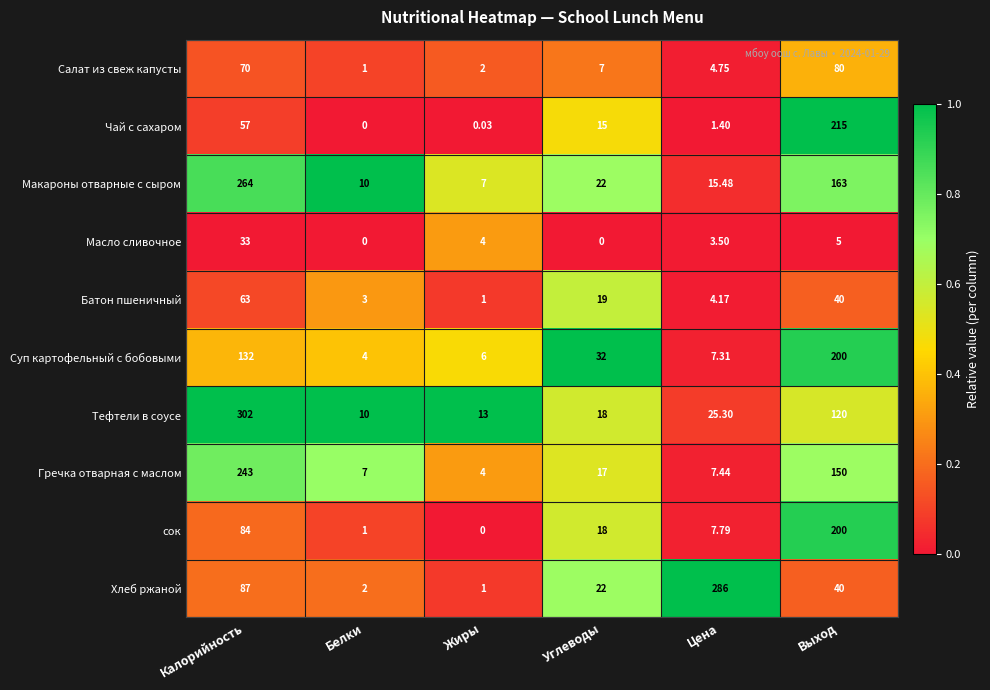

At which label does Батон пшеничный first exceed 19?

Калорийность